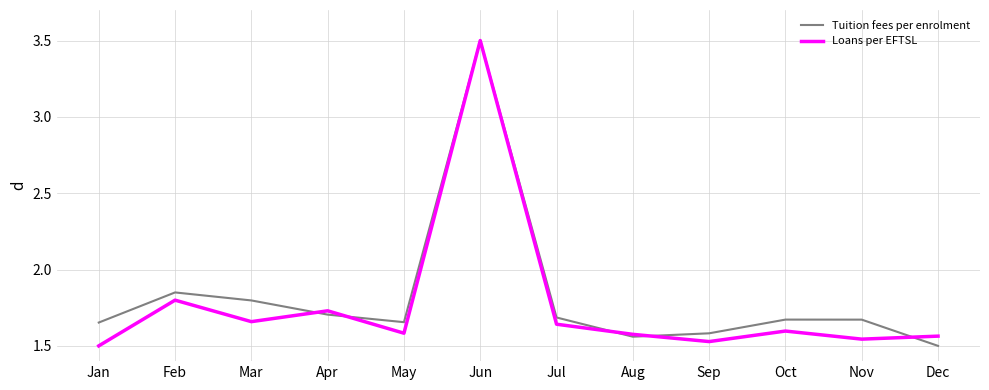

What are all the series names shown in the legend?

Tuition fees per enrolment, Loans per EFTSL